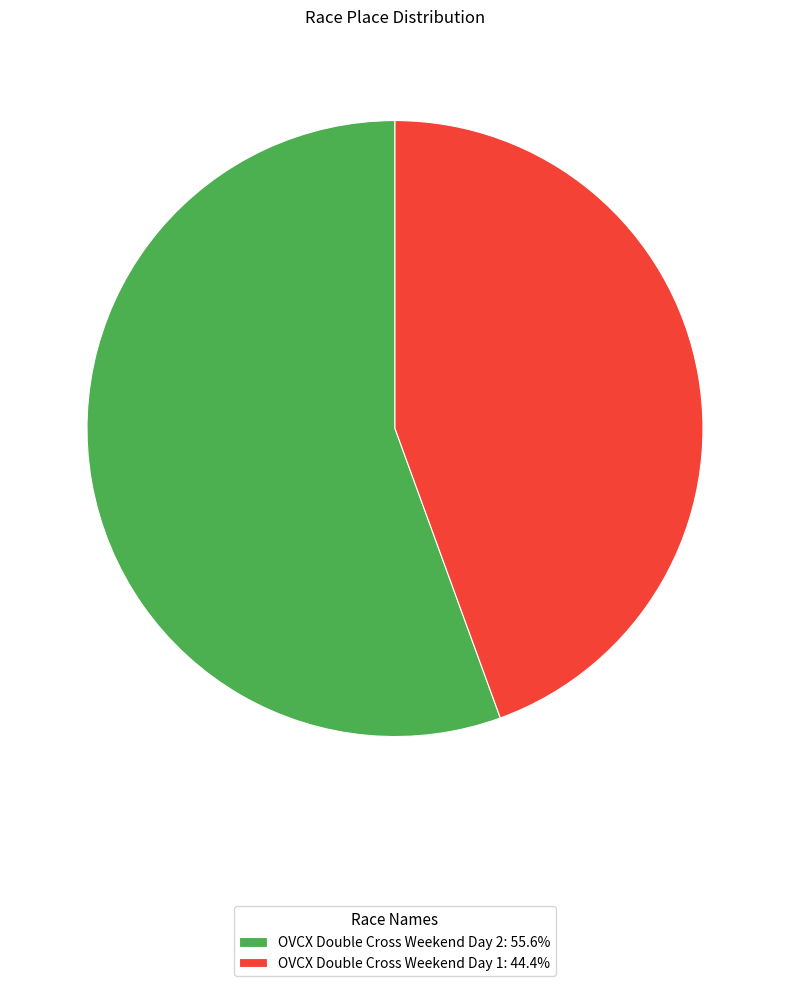

Does OVCX Double Cross Weekend Day 2 account for over 50% of the chart?

Yes